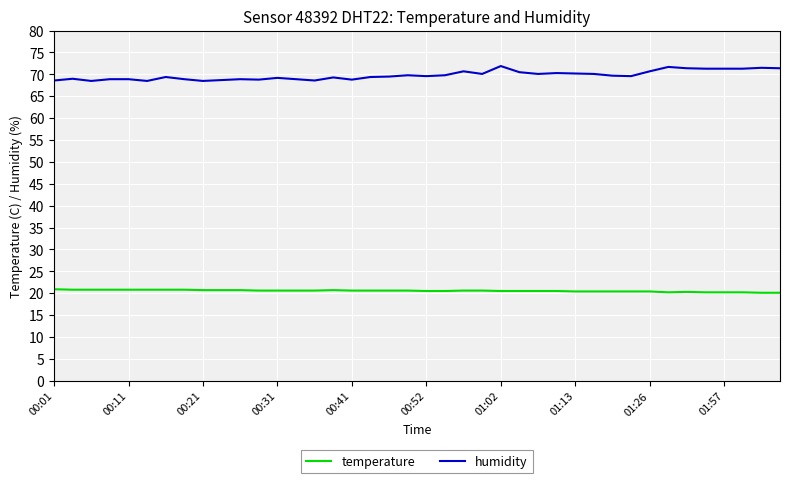

What is the difference between the maximum and minimum values in the humidity series?

3.4